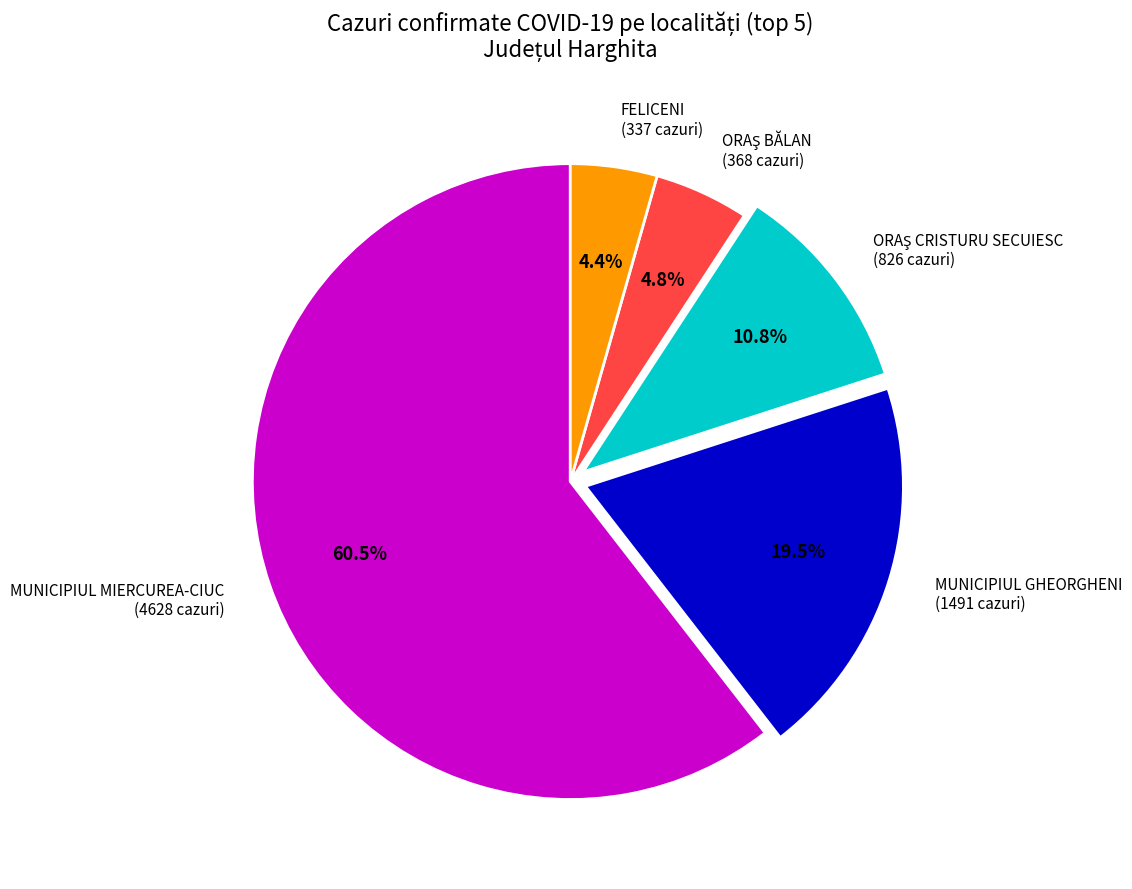

Which category has the biggest portion of the pie?

MUNICIPIUL MIERCUREA-CIUC (4628 cazuri)